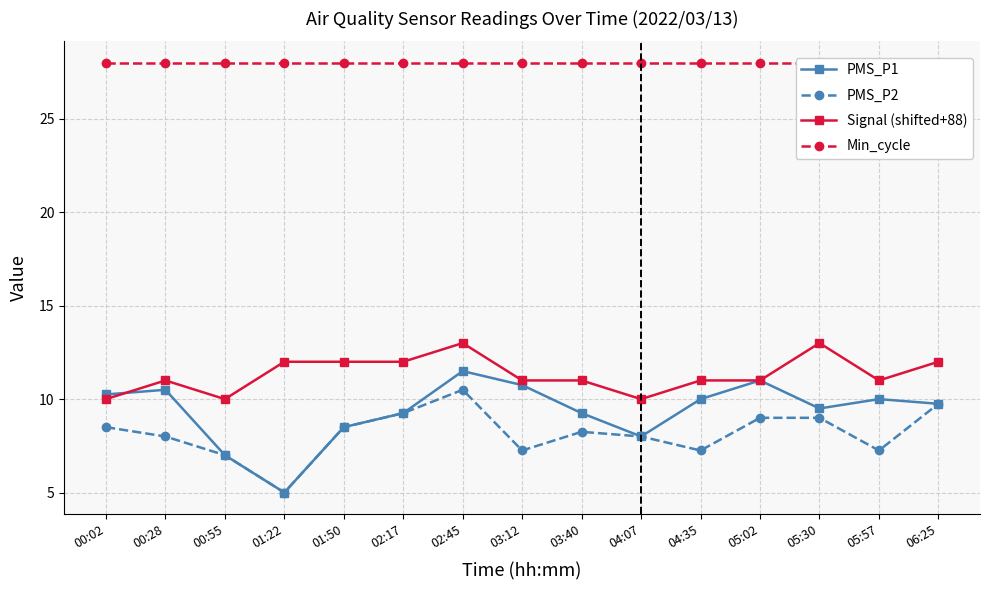

At 00:28, list the series in order from largest to smallest.

Min_cycle, Signal (shifted+88), PMS_P1, PMS_P2